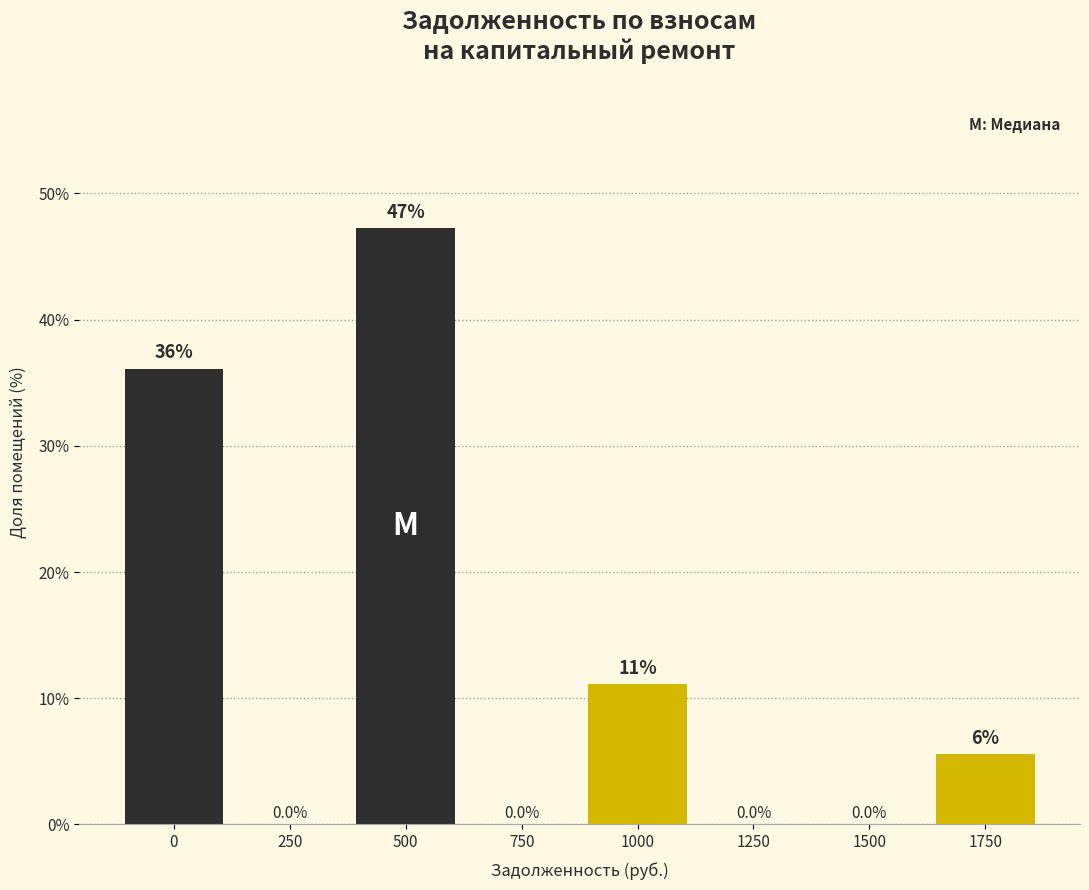

What is the sum of all values?

100.0